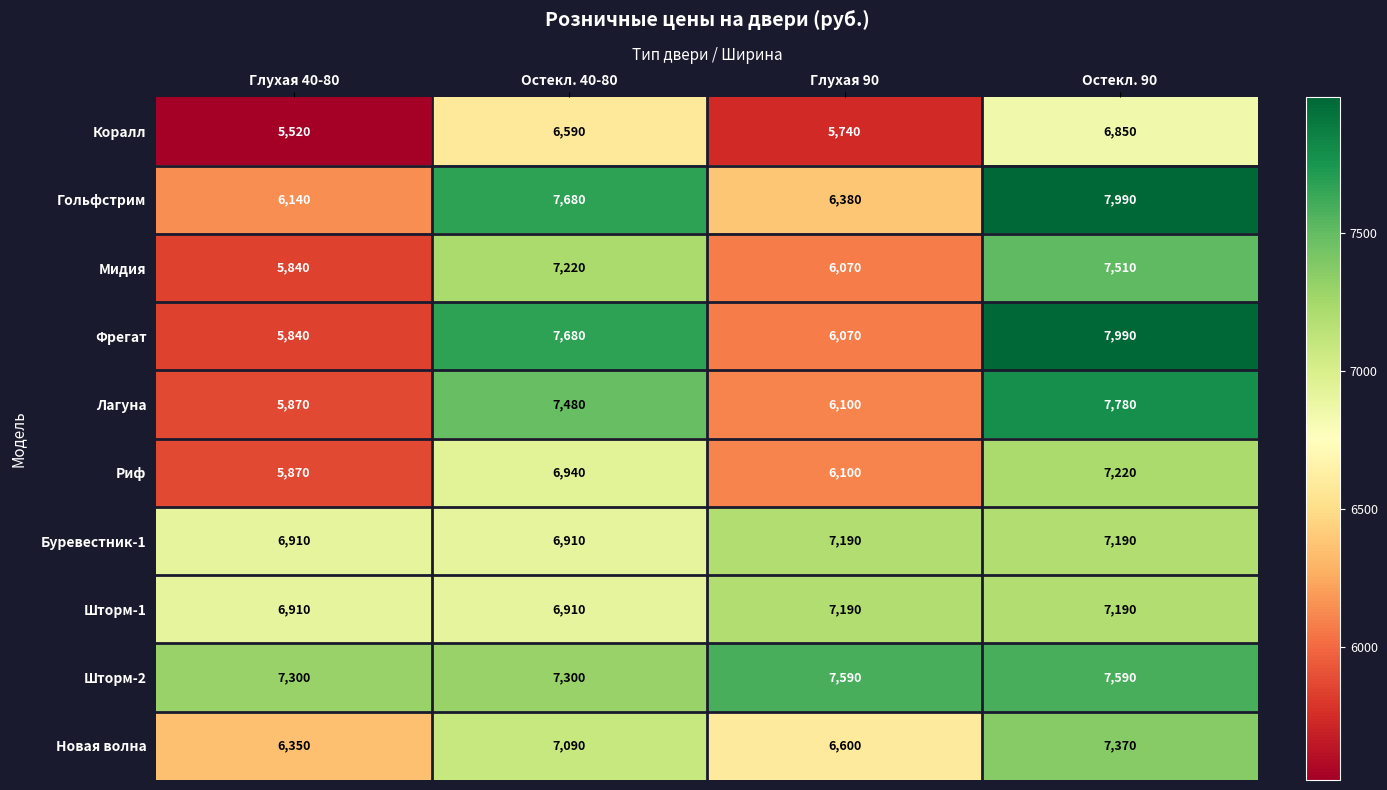

Which label corresponds to the largest value in the chart?

Остекл. 90